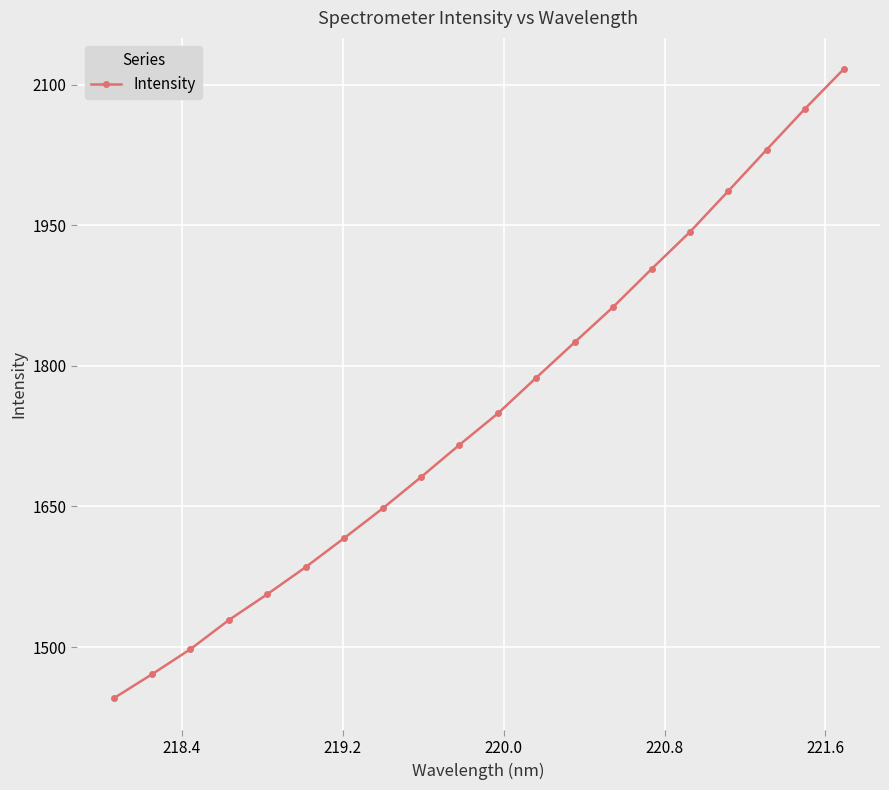

What is the maximum value shown in the chart?

2116.6